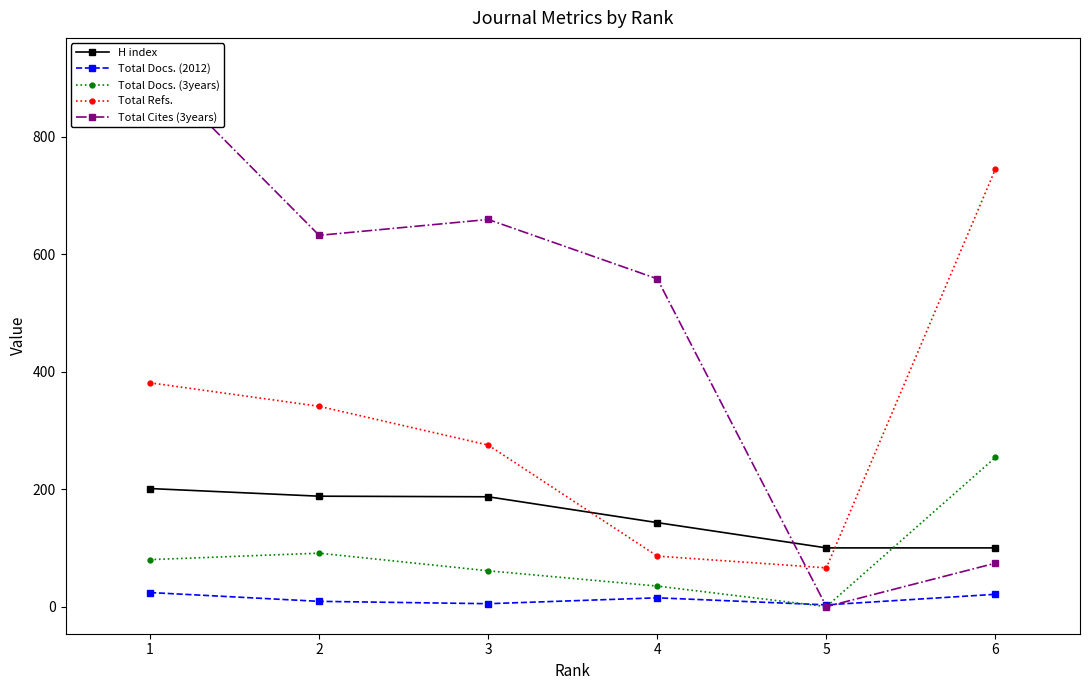

Rank the series at 4 from highest to lowest value.

Total Cites (3years), H index, Total Refs., Total Docs. (3years), Total Docs. (2012)